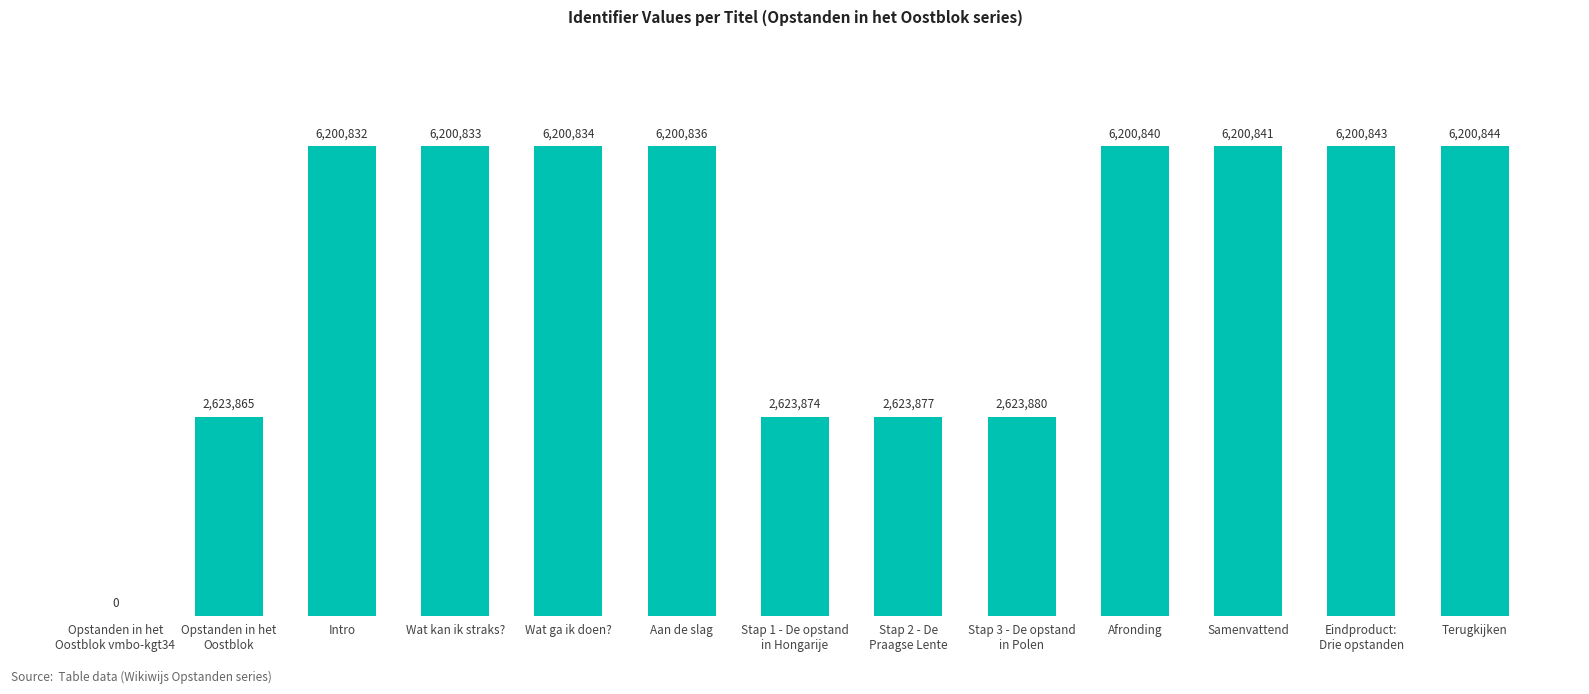

Are the bars horizontal?

No